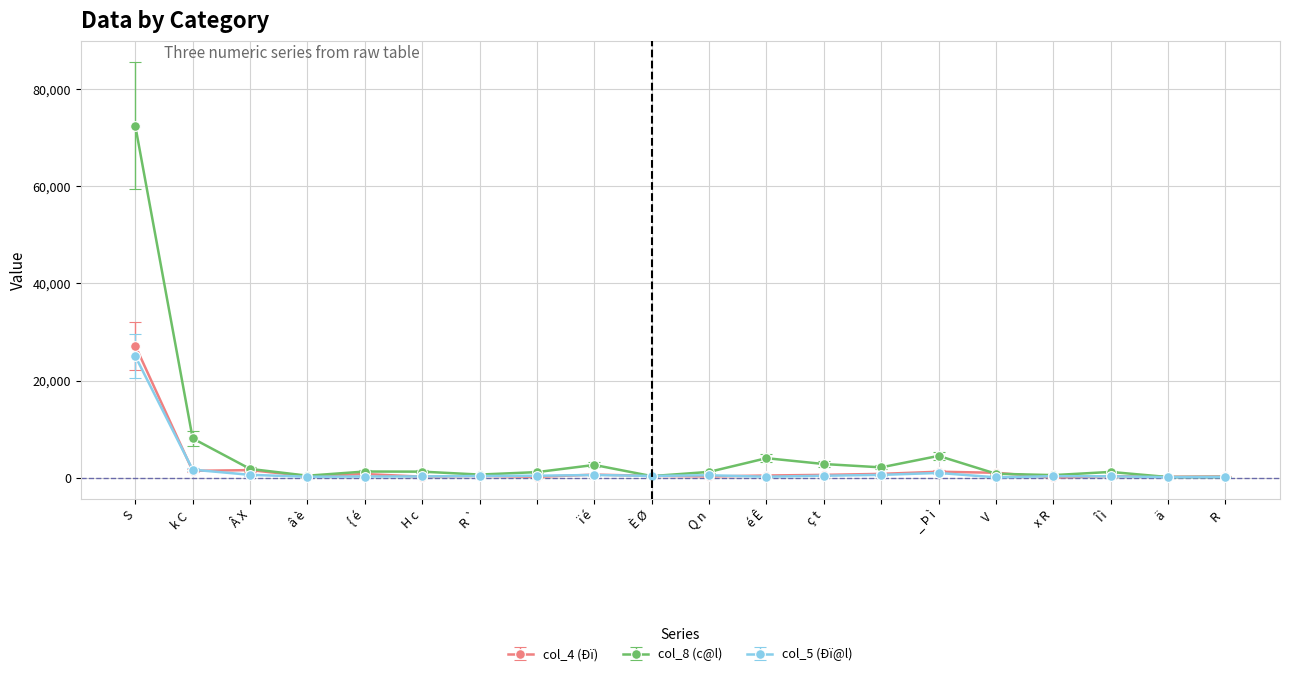

Which series has the largest range (max minus min)?

col_8 (c@l)